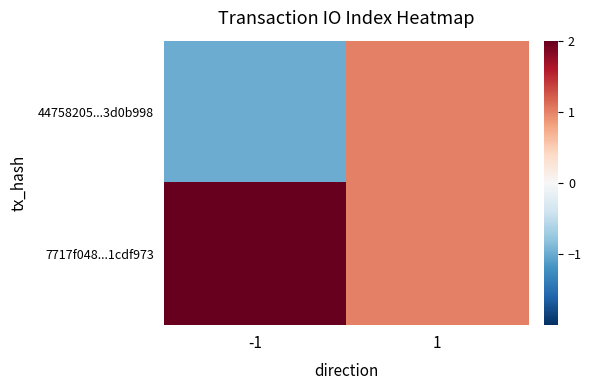

At which category is the sum across all series the highest?

1